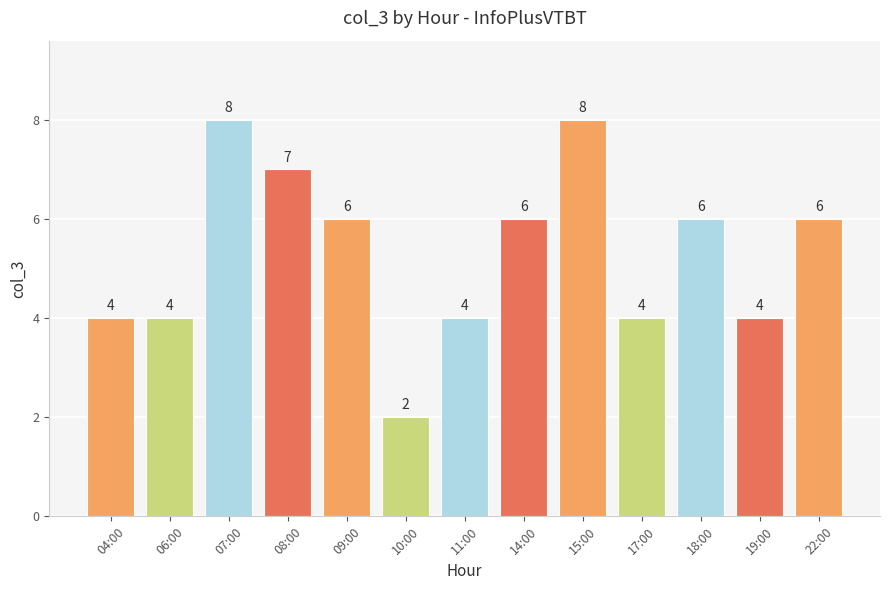

Which category has the lowest value across all series?

10:00